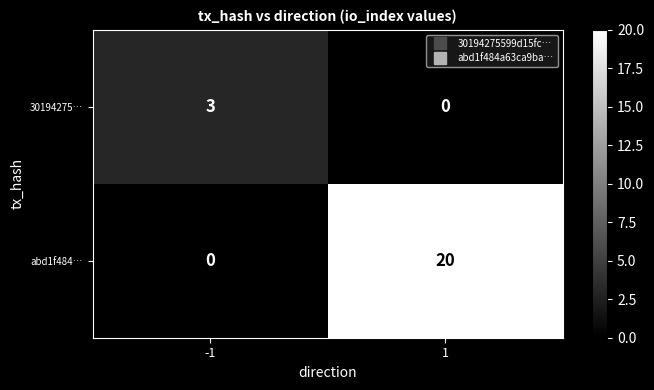

What is the difference between the 30194275… values at -1 and 1?

3